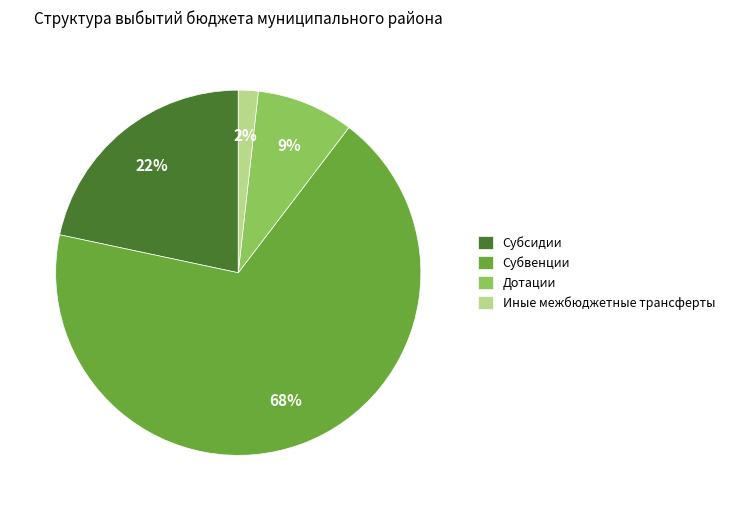

The Субвенции slice represents 77% of the pie. True or false?

False